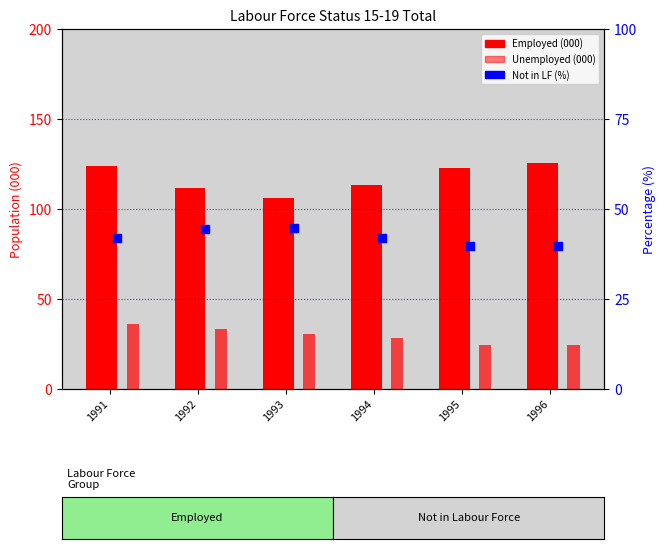

Which series contains the lowest Y value?

Unemployed (000)